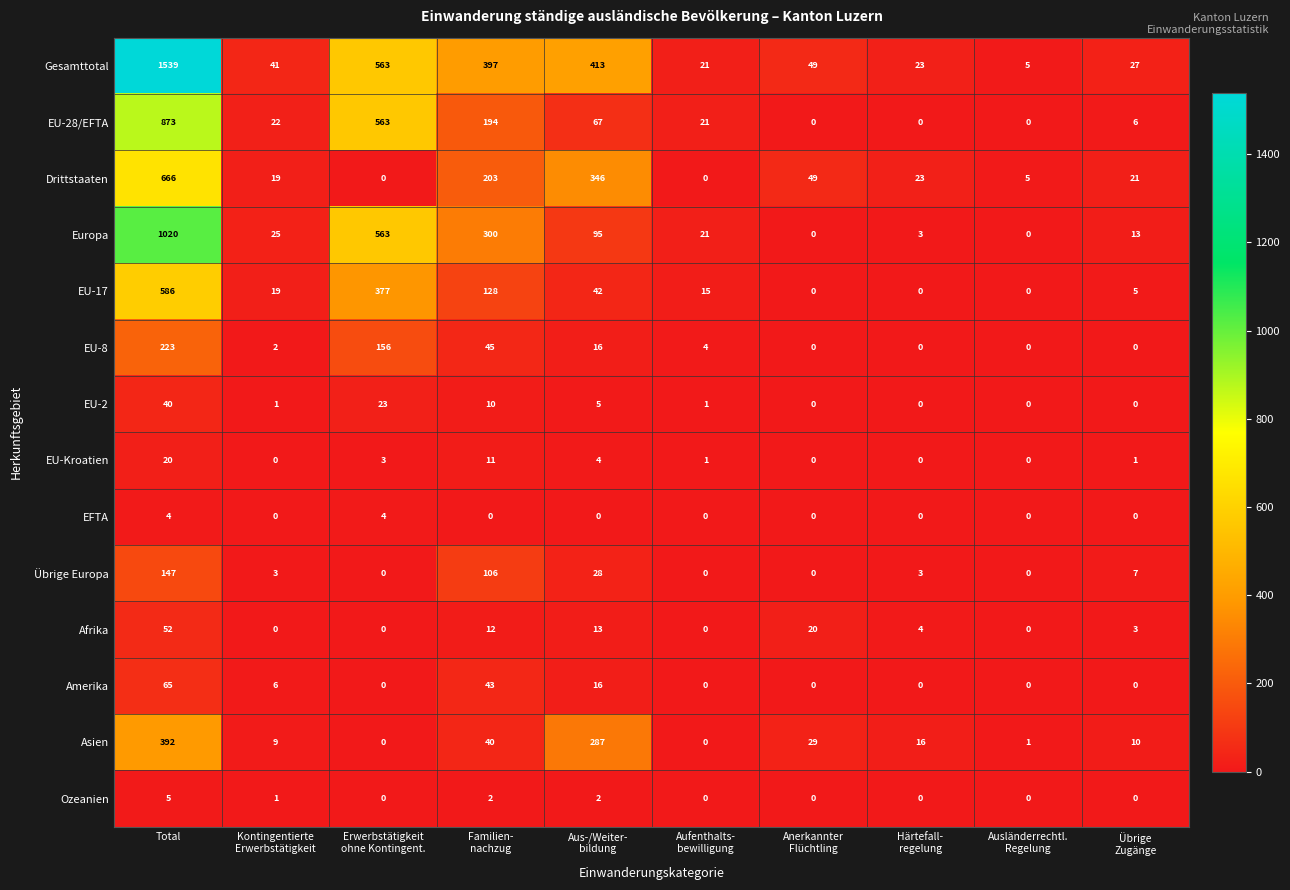

Which label corresponds to the largest value in the chart?

Total